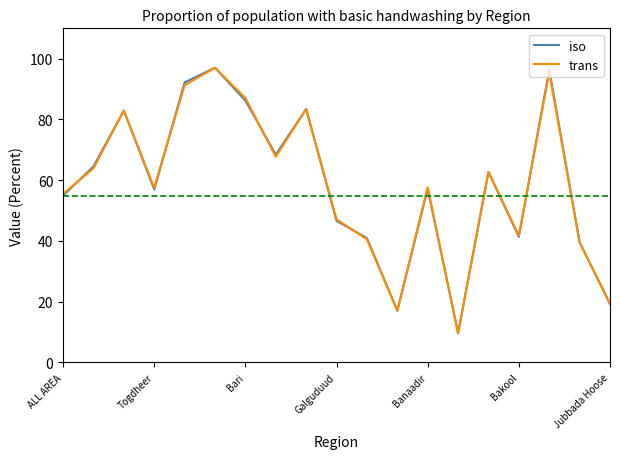

What is the minimum value shown in the chart?

9.5